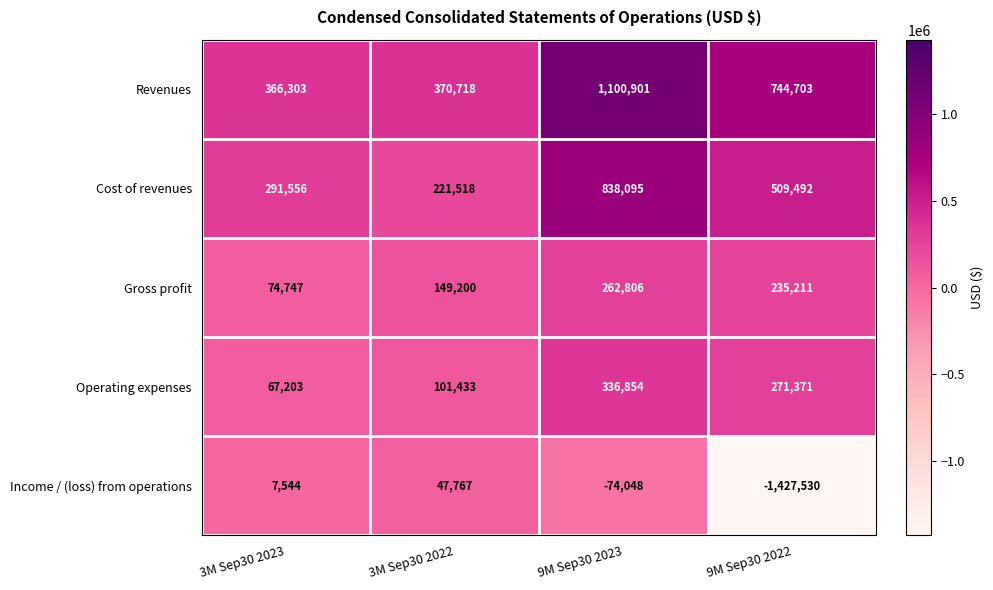

At which category is the sum across all series the highest?

9M Sep30 2023